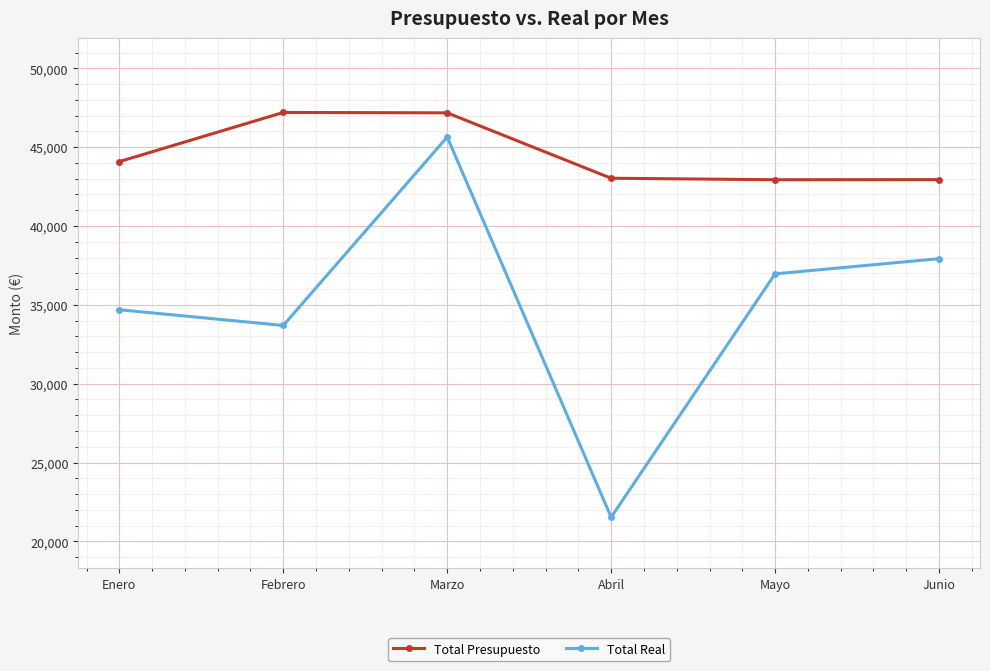

What is the difference between the maximum and minimum values in the Total Real series?

24113